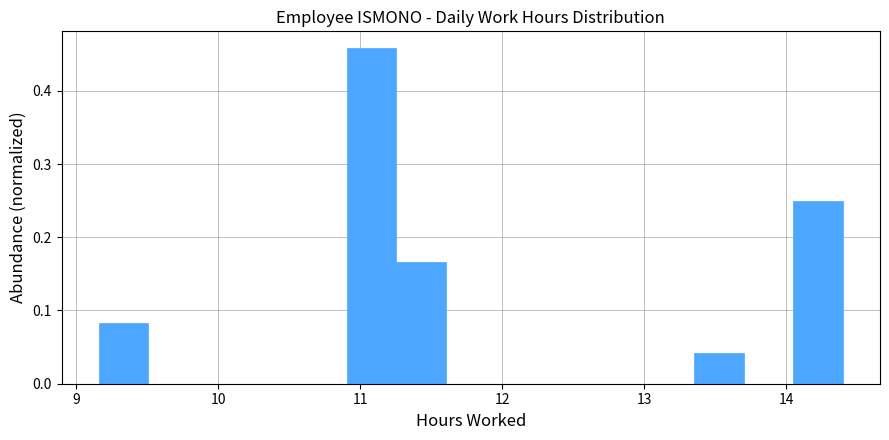

Around what value on the x-axis is the tallest bar? Give the approximate position of its centre, as read against the axis.

11.1